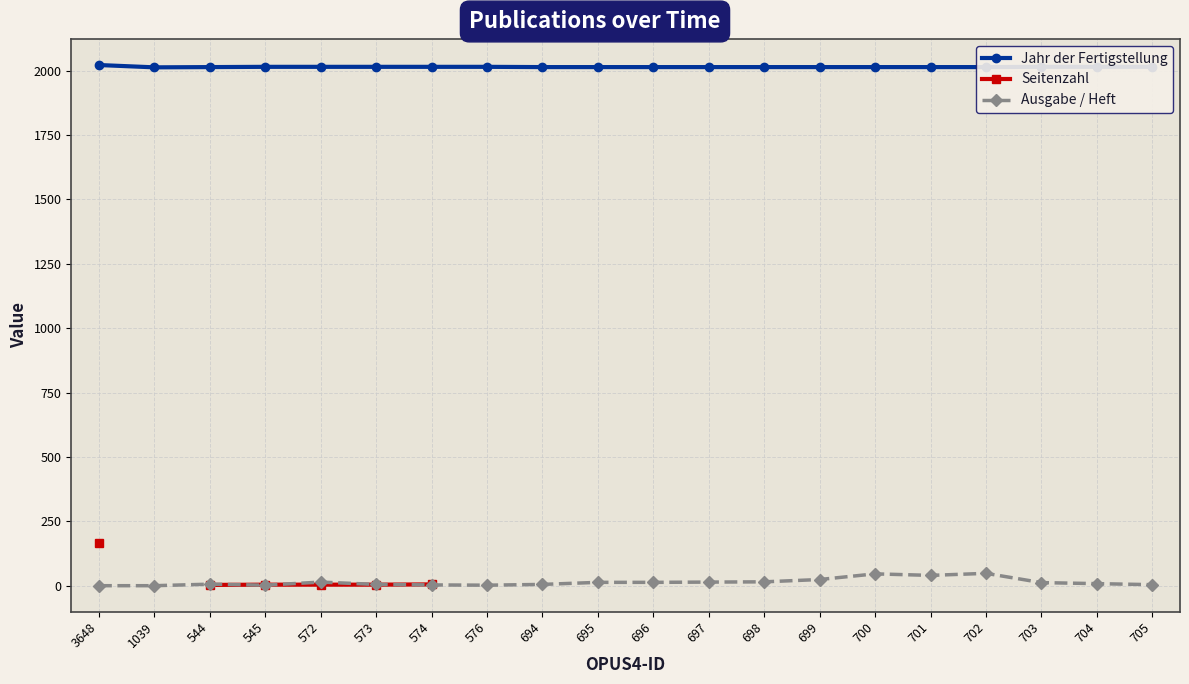

Which has a higher value, 695 or 699?

695